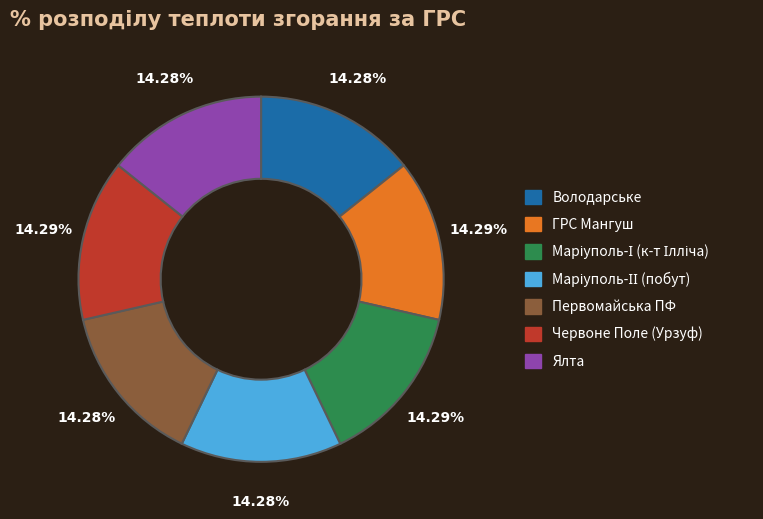

Does any single category account for the majority?

No